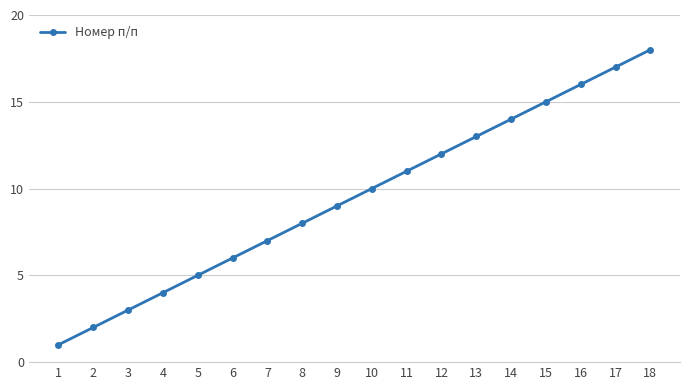

The chart shows a value of 17 at 11. True or false?

False